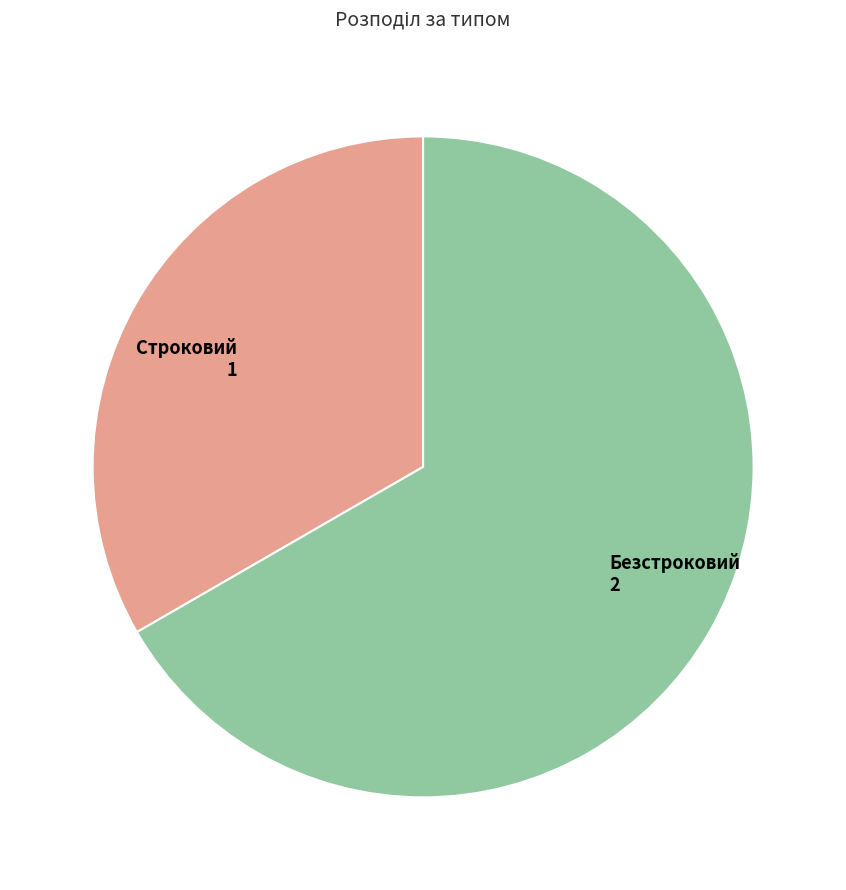

The Безстроковий slice represents 67% of the pie. True or false?

True